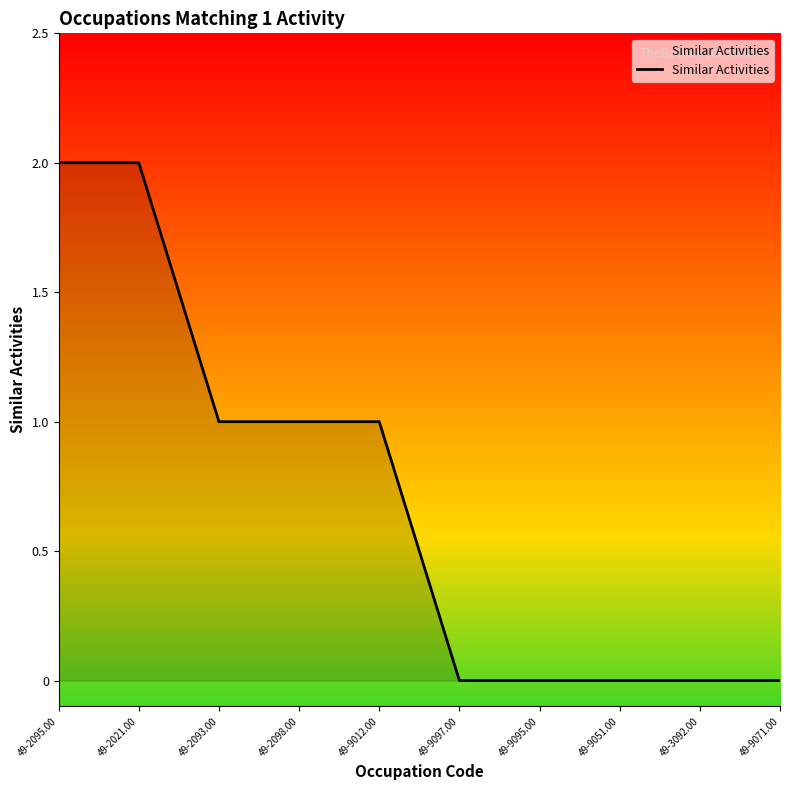

What position from the right is 49-2021.00?

9